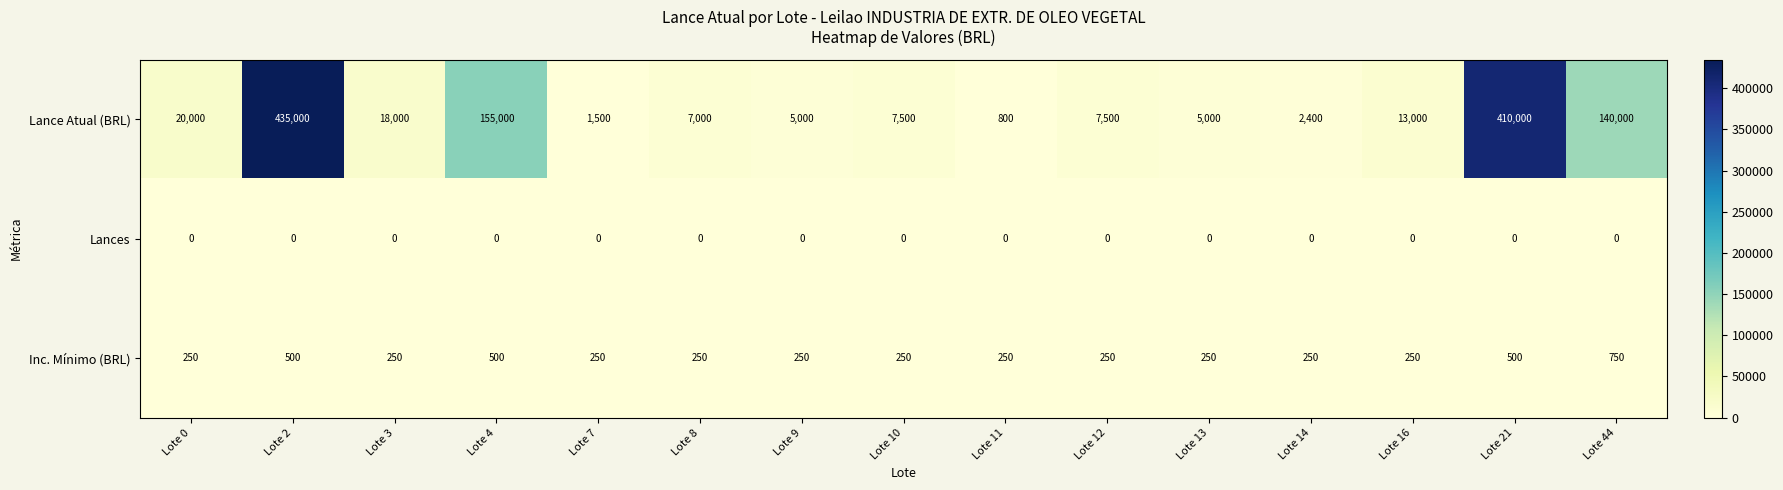

Which category has the highest value across all series?

Lote 2